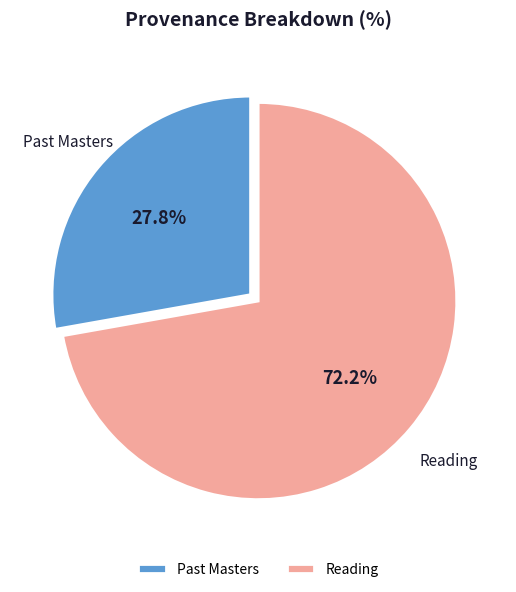

Which category has the smallest portion of the pie?

Past Masters